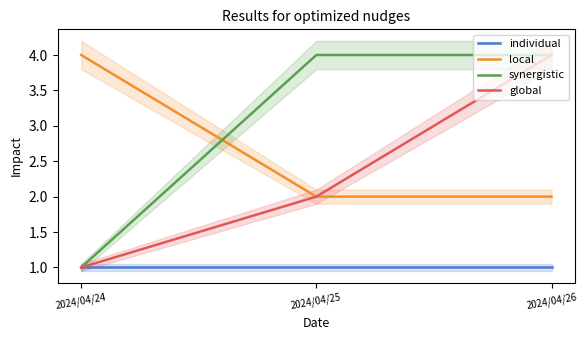

What is the difference between the maximum and minimum values in the local series?

2